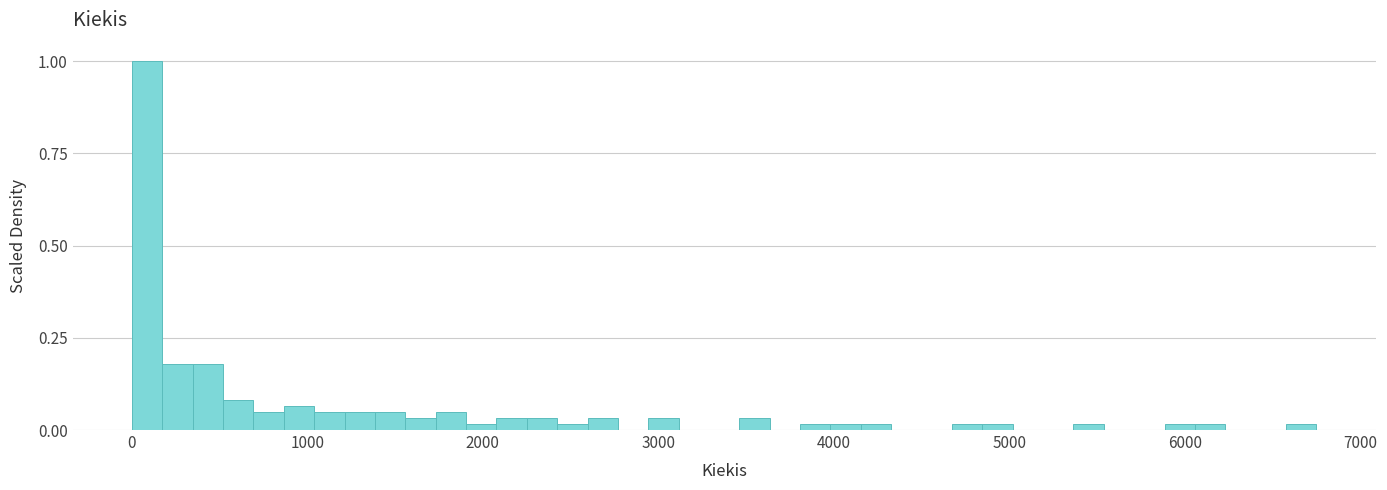

Read against the x-axis, roughly where is the centre of the tallest bar?

100